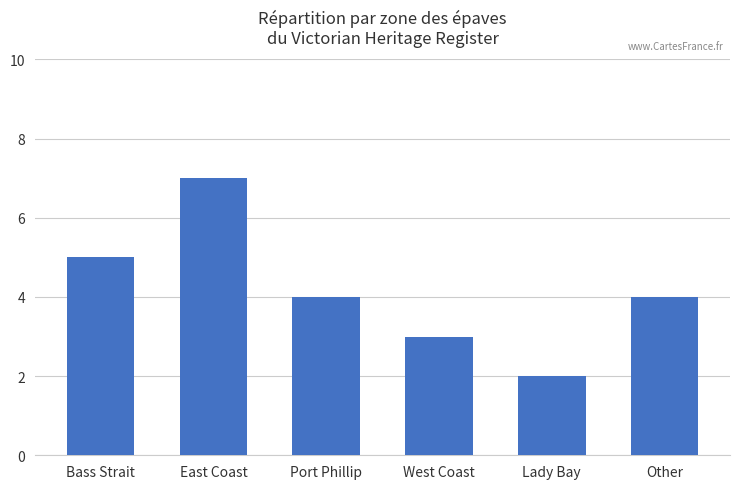

What is the change in value from Bass Strait to Other?

-1